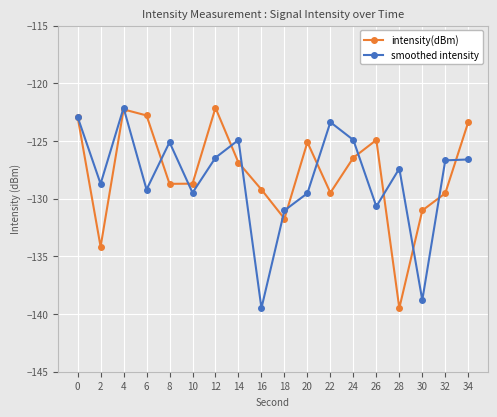

How many interior local peaks does the intensity(dBm) series have?

4